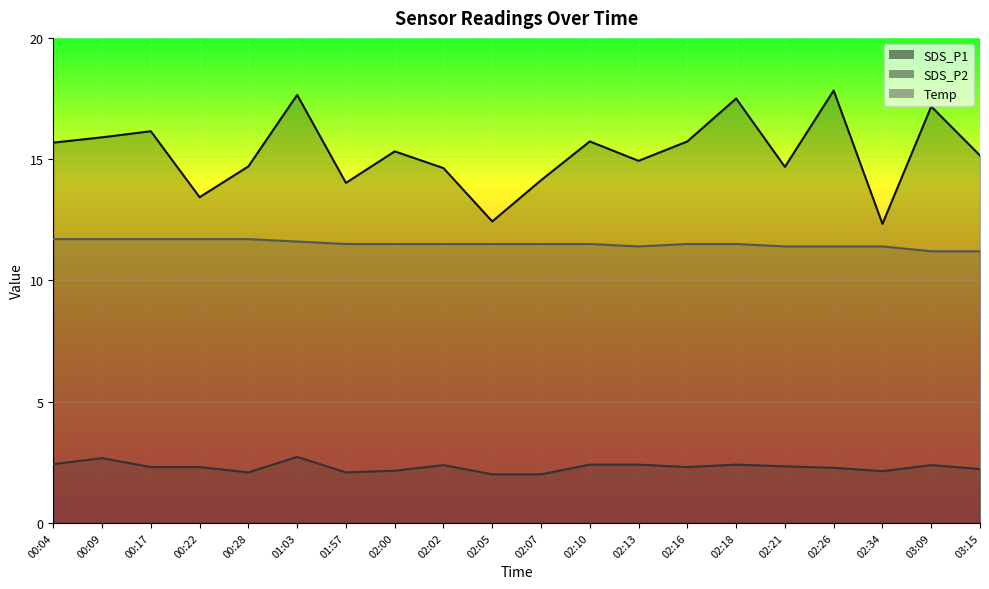

How many values in the SDS_P1 series are below 15?

9